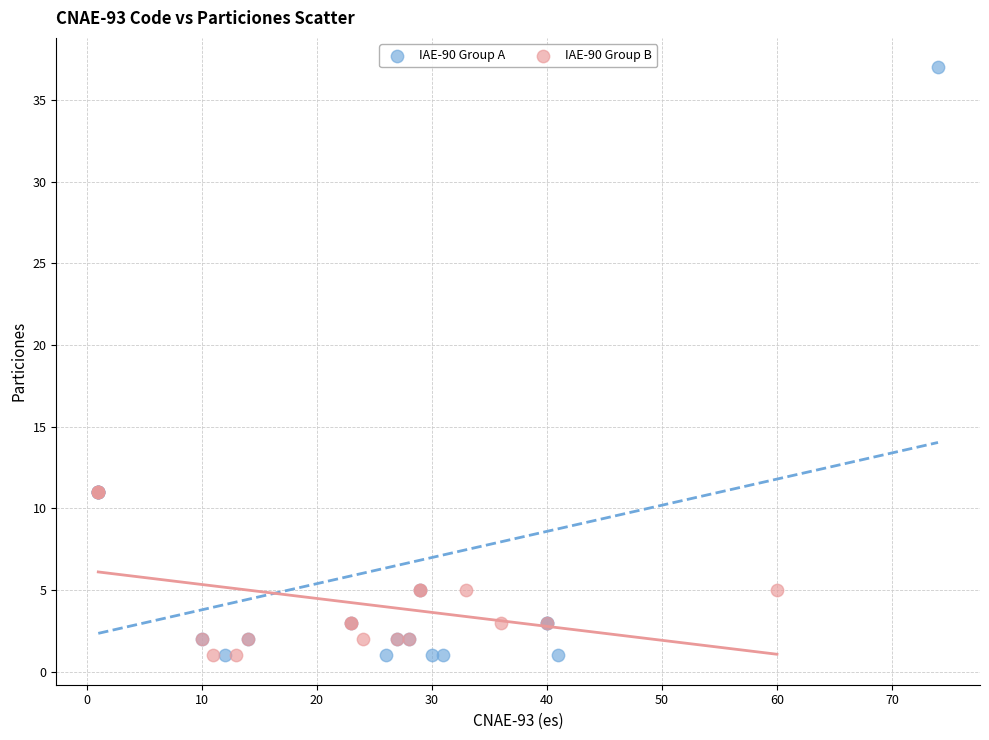

Which series has the largest Y range (max minus min)?

IAE-90 Group A